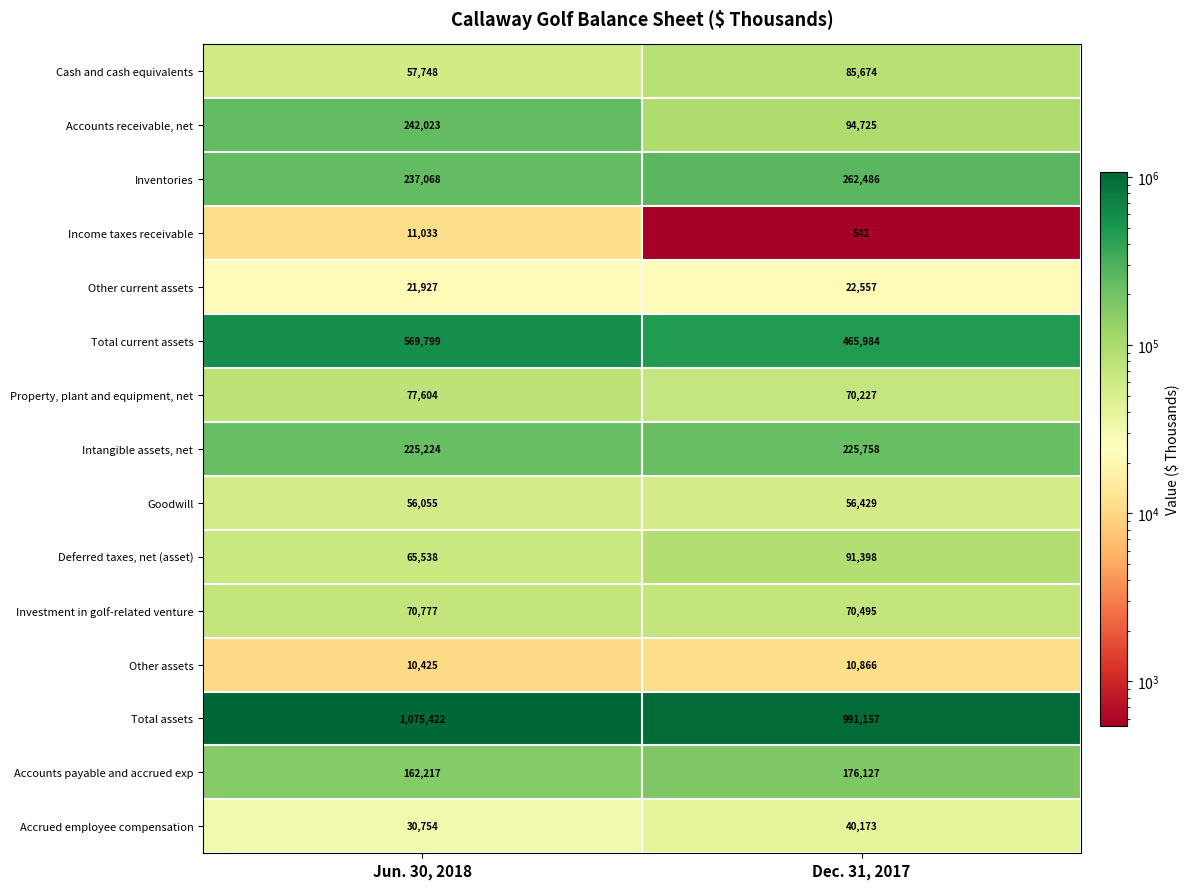

Rank the series by their maximum value, from lowest to highest.

Other assets, Income taxes receivable, Other current assets, Accrued employee compensation, Goodwill, Investment in golf-related venture, Property, plant and equipment, net, Cash and cash equivalents, Deferred taxes, net (asset), Accounts payable and accrued exp, Intangible assets, net, Accounts receivable, net, Inventories, Total current assets, Total assets